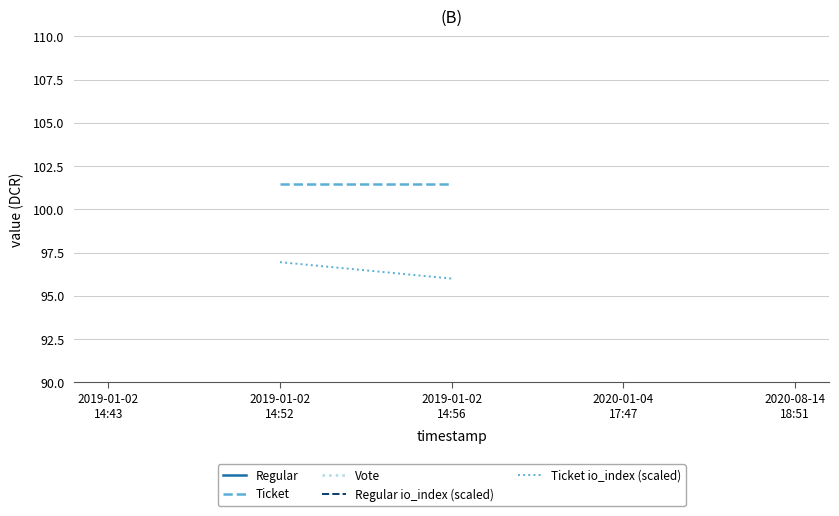

What is the smallest value displayed?

96.0